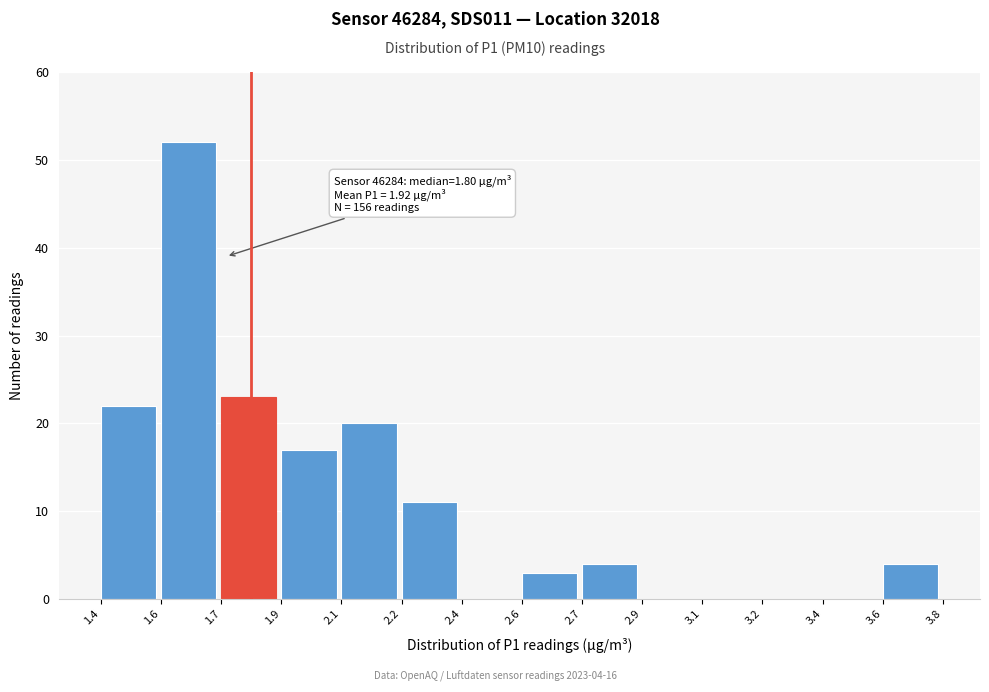

Reading left to right, list all the values displayed in this chart.

1.4=22	1.6=52	1.7=23	1.9=17	2.1=20	2.2=11	2.4=0	2.6=3	2.7=4	2.9=0	3.1=0	3.2=0	3.4=0	3.6=4